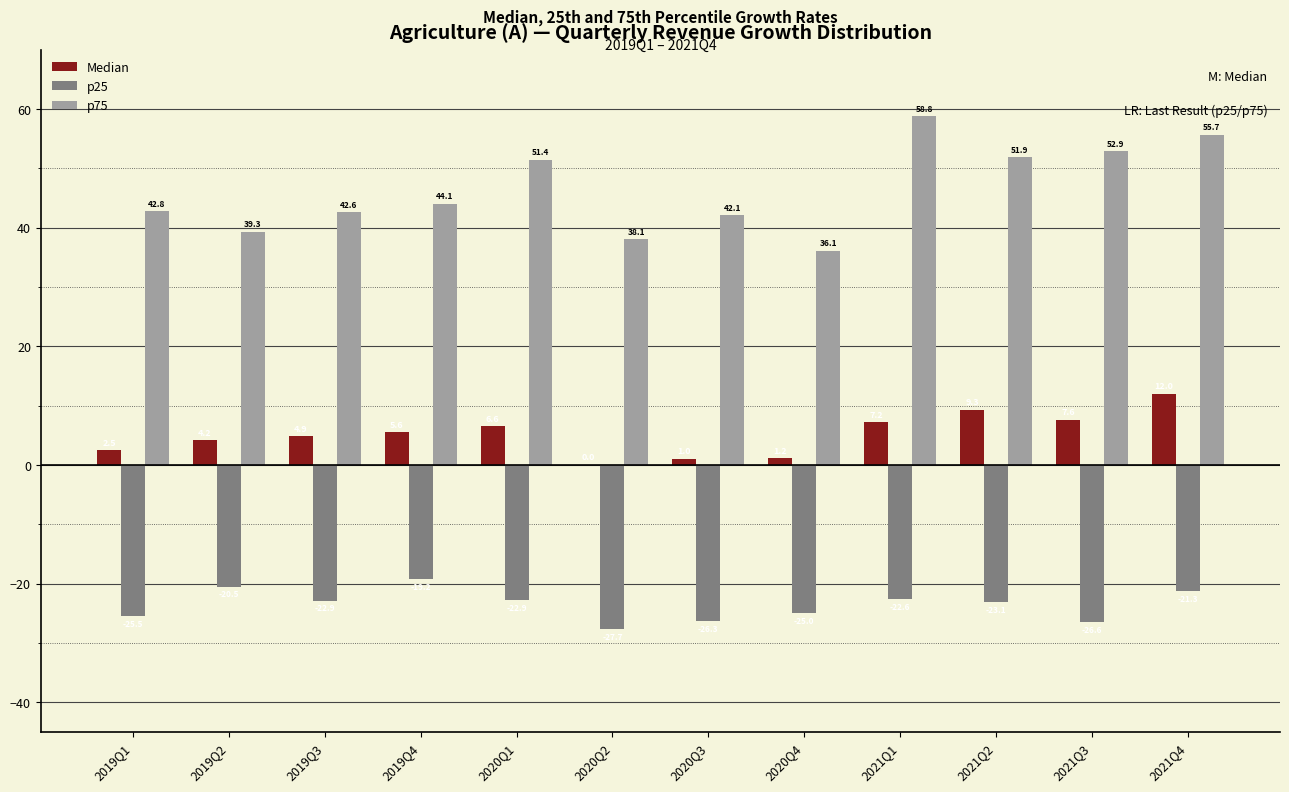

Where does the p75 series first go above 44?

2019Q4